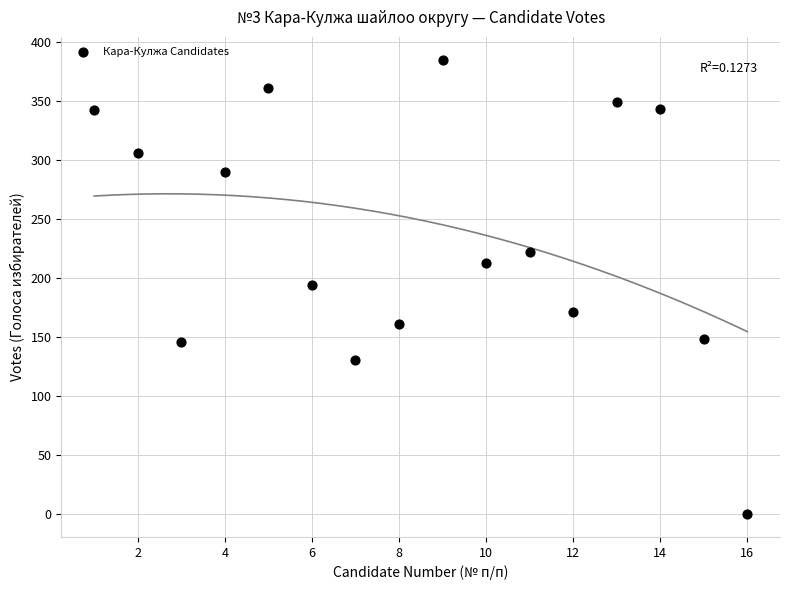

What is the range of Y values (max minus min)?

385